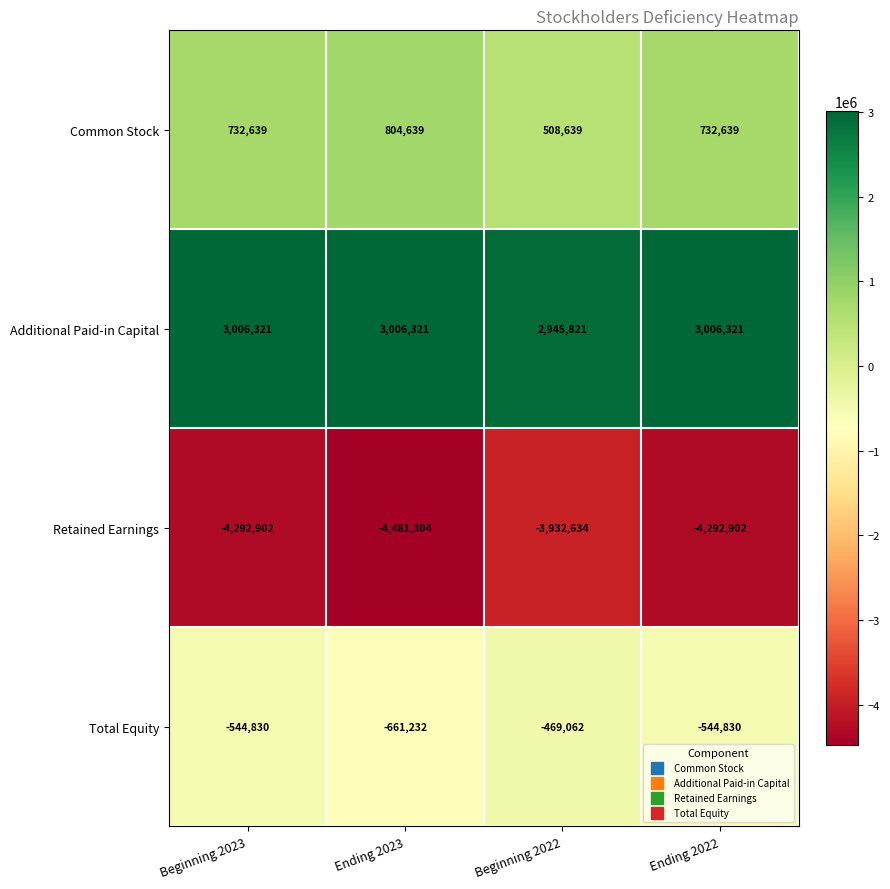

What is the total value across all series at Beginning 2023?

-1098772